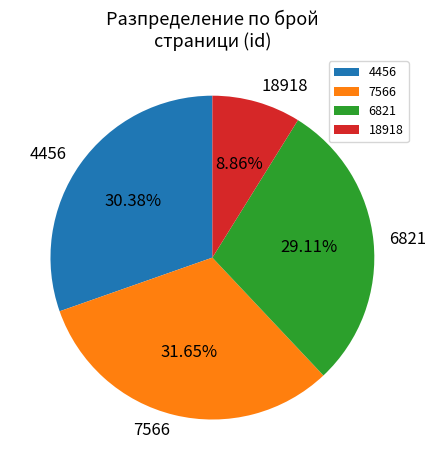

How many slices are in this pie chart?

4